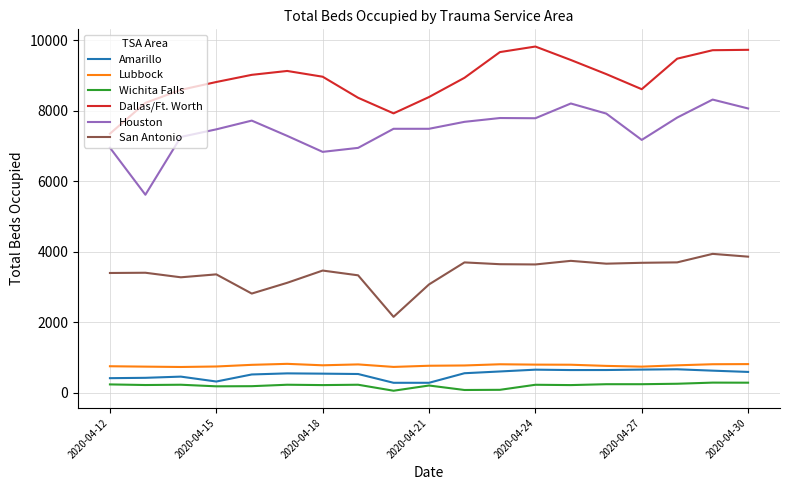

Which series has the largest total across all categories?

Dallas/Ft. Worth